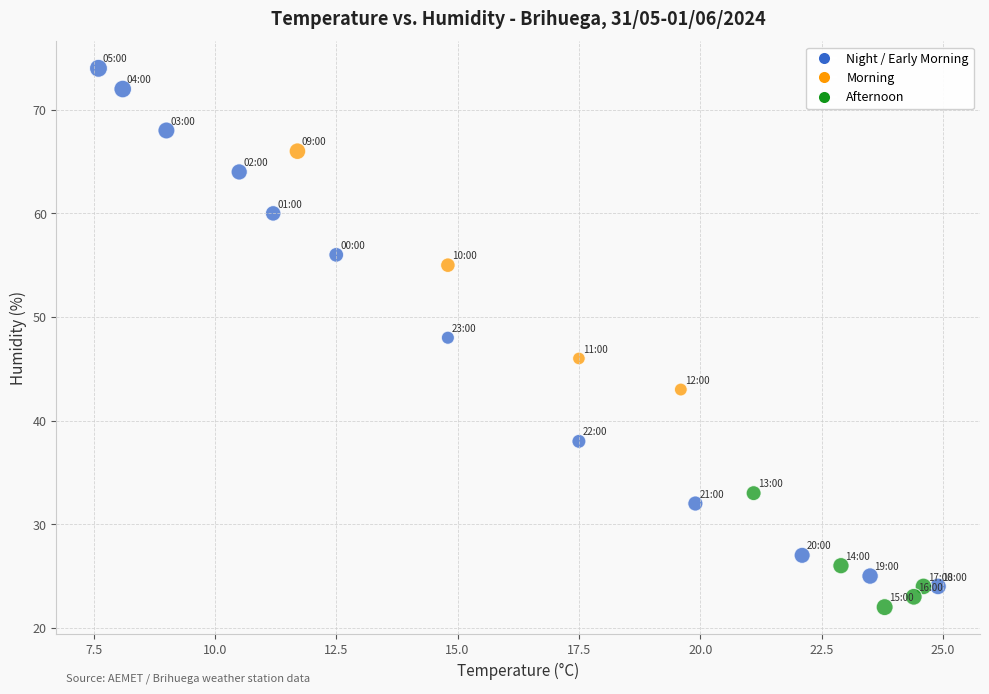

What is the range of Y values (max minus min)?

52